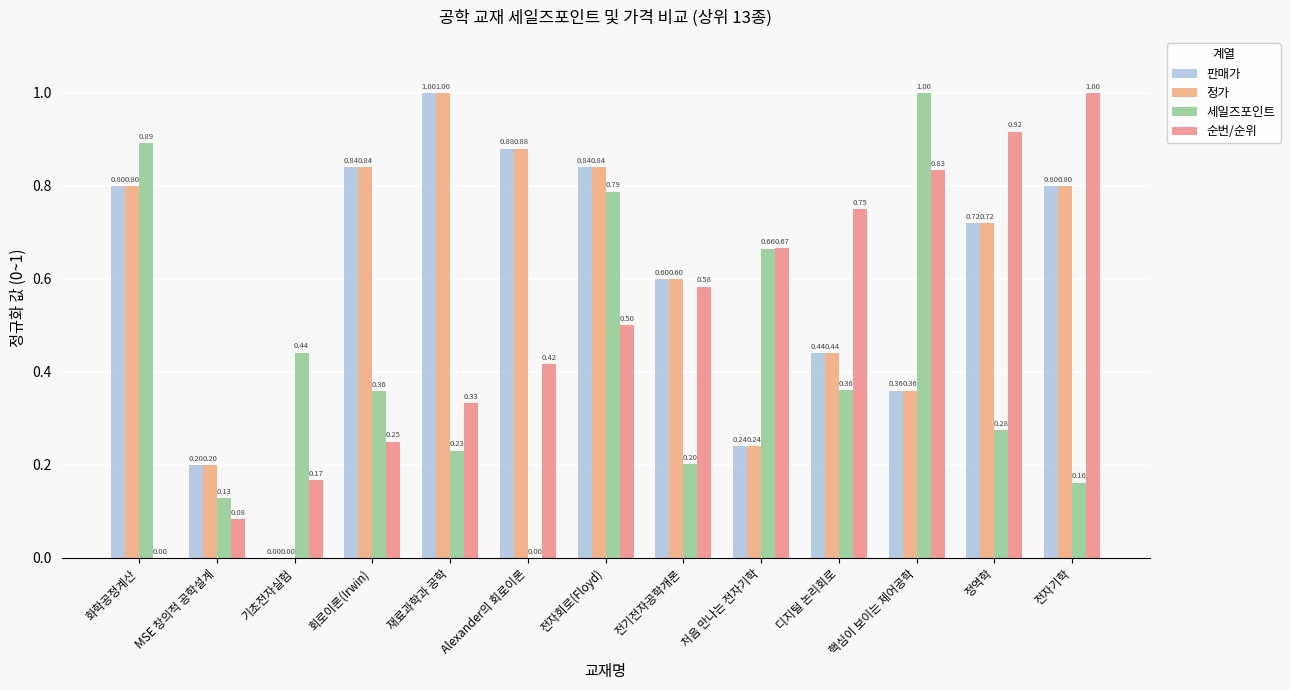

Reading right to left, extract all data points from this chart.

판매가: 0.8	0.7	0.4	0.4	0.2	0.6	0.8	0.9	1.0	0.8	0.0	0.2	0.8
정가: 0.8	0.7	0.4	0.4	0.2	0.6	0.8	0.9	1.0	0.8	0.0	0.2	0.8
세일즈포인트: 0.2	0.3	1.0	0.4	0.7	0.2	0.8	0.0	0.2	0.4	0.4	0.1	0.9
순번/순위: 1.0	0.9	0.8	0.8	0.7	0.6	0.5	0.4	0.3	0.2	0.2	0.1	0.0